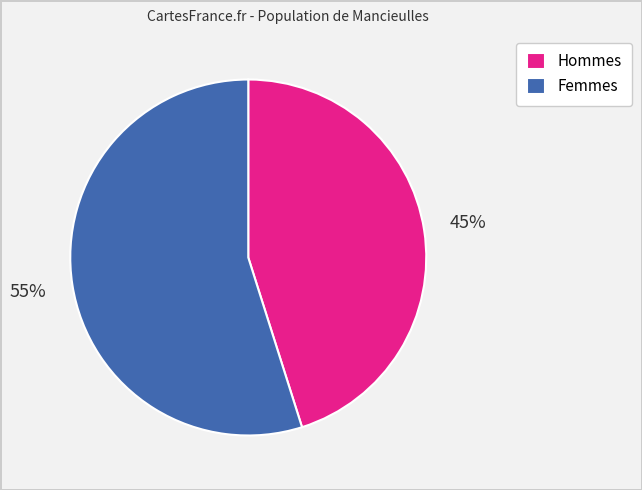

Does Femmes account for over 50% of the chart?

Yes